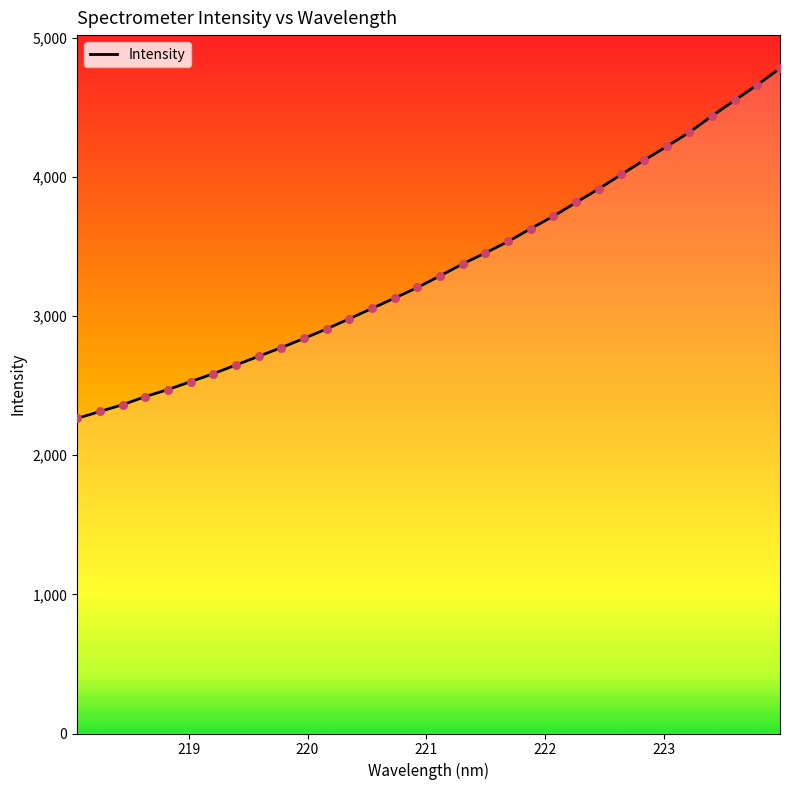

What is the greatest value displayed?

4779.7